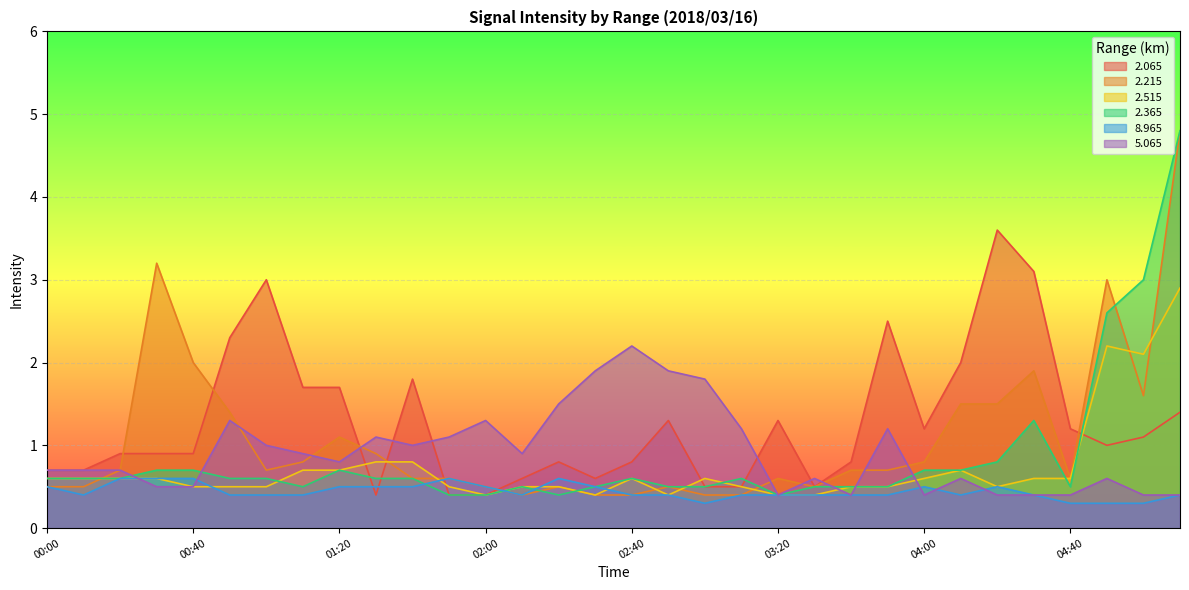

What is the sum of all 5.065 values?

29.2